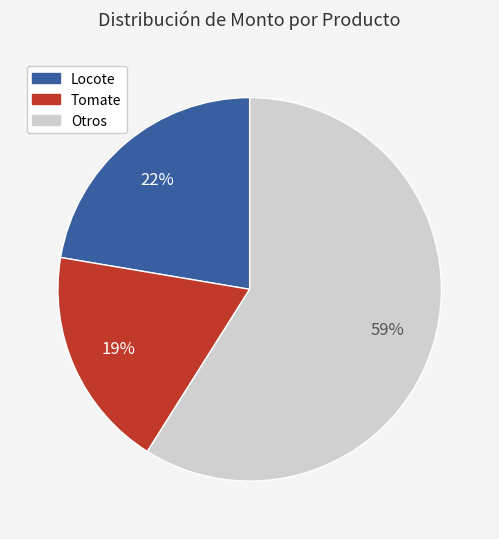

Does any single category account for the majority?

Yes